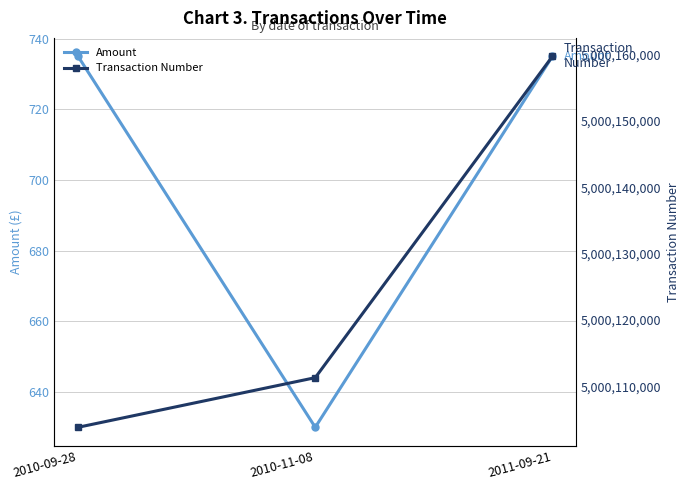

Between 2010-11-08 and 2011-09-21, which series saw the biggest shift?

Transaction Number